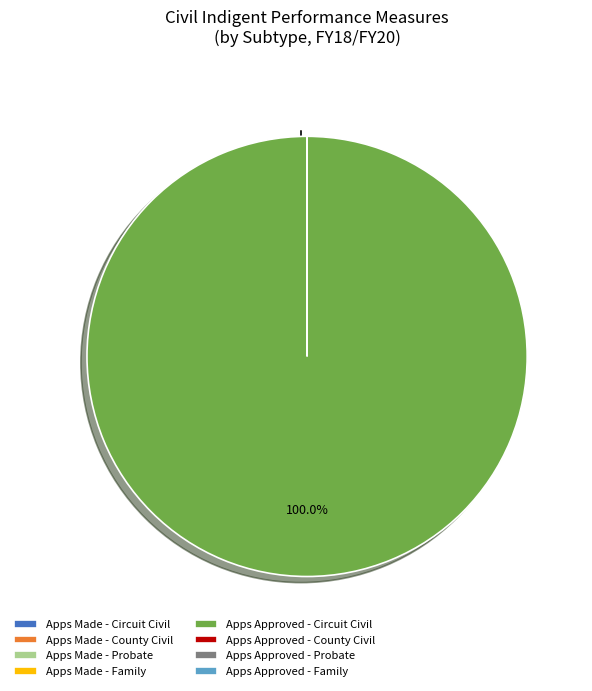

Which category accounts for the majority?

Apps Approved - Circuit Civil